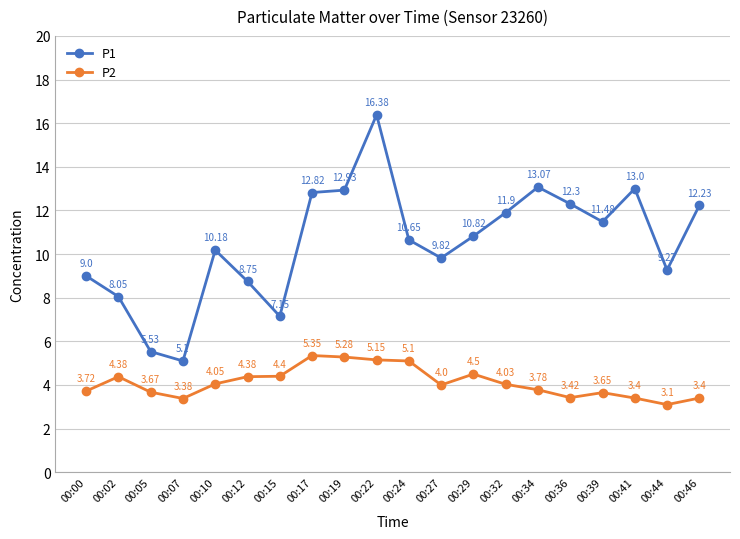

What is the value of the P1 point at the 20th from the left?

12.2